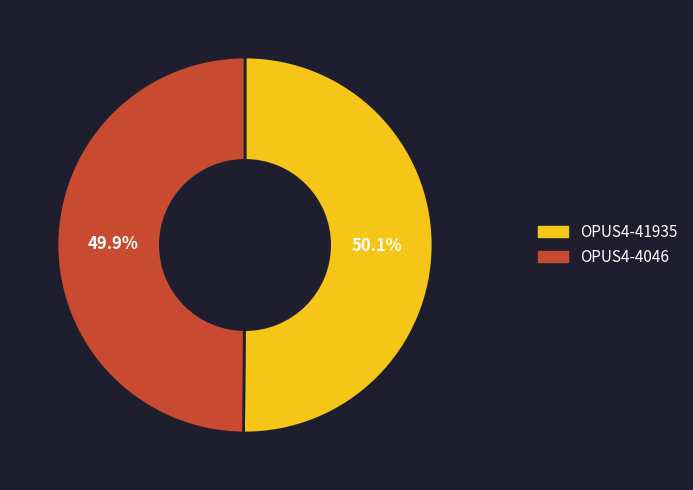

Combined, what portion of the pie is OPUS4-4046 and OPUS4-41935?

100.0%